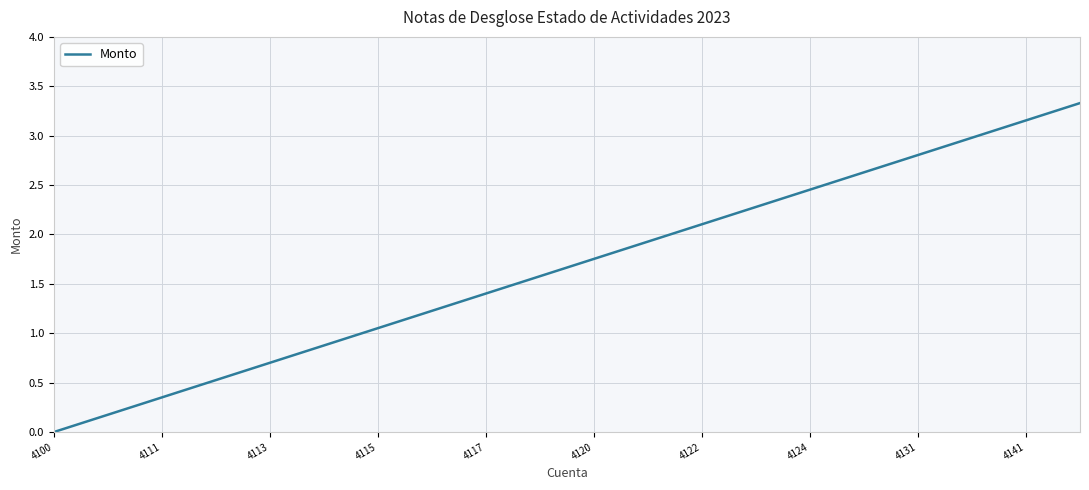

What is the difference between the maximum and minimum values?

3.3